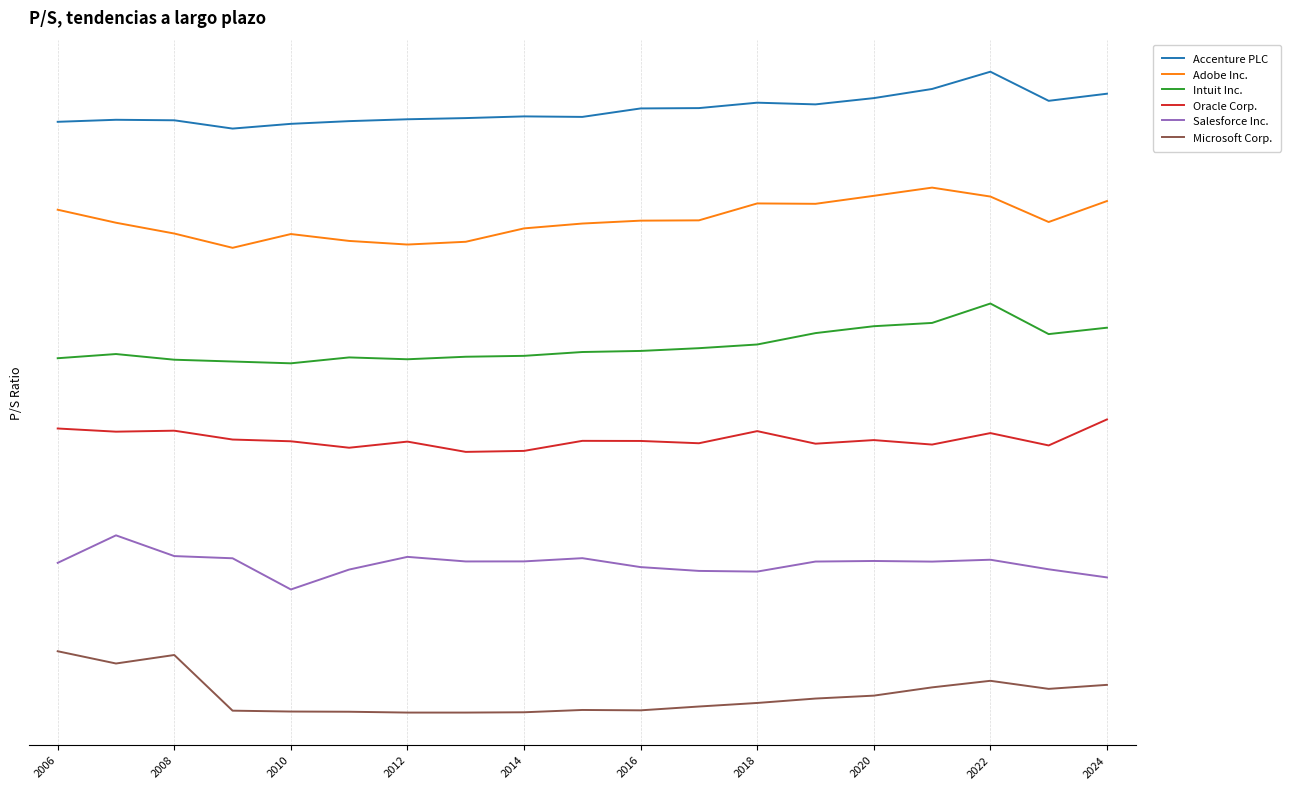

True or false: Intuit Inc. and Oracle Corp. cross at least once.

False